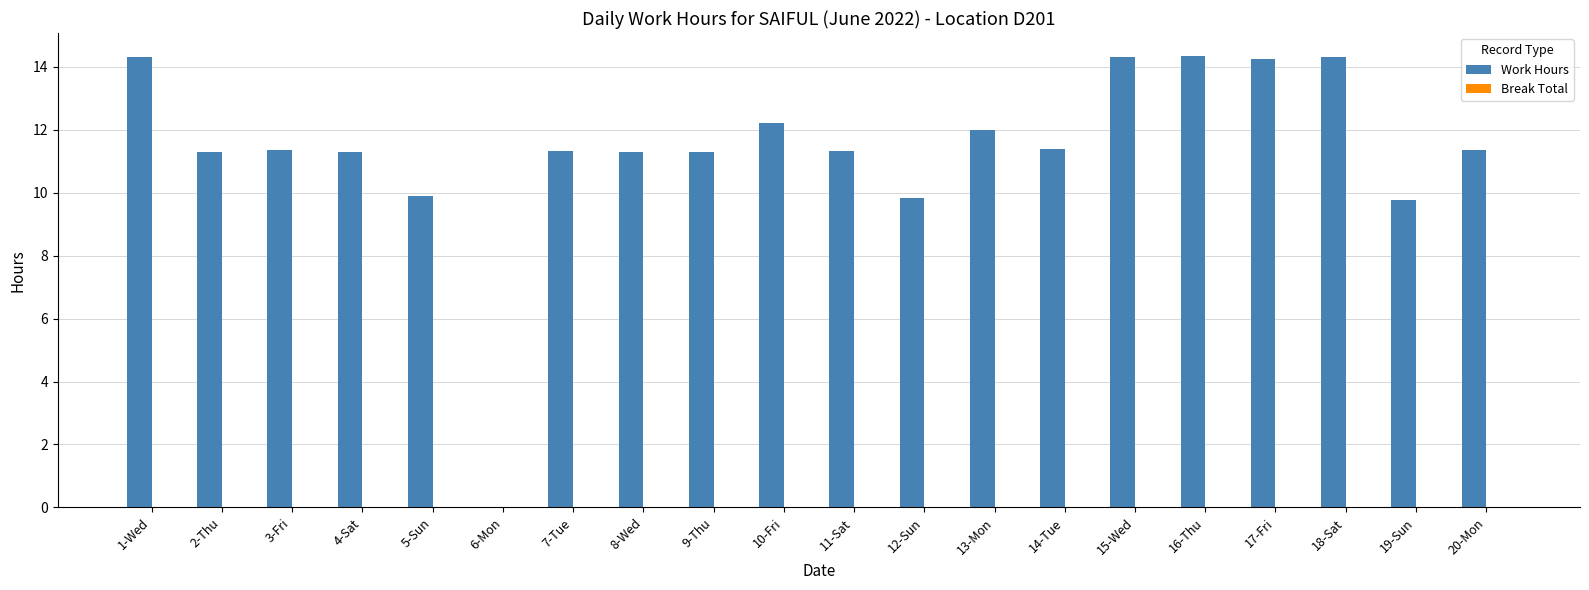

The value at 2-Thu is 5.2. True or false?

False